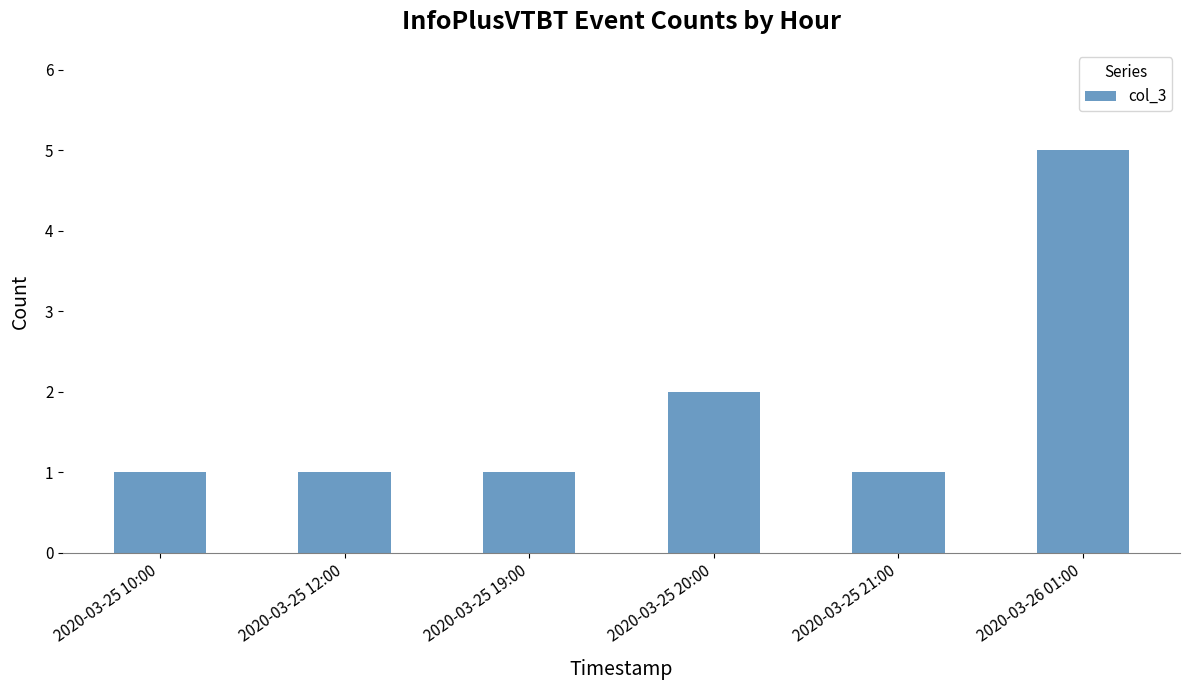

Is it true that the value at 2020-03-25 19:00 is 1?

True